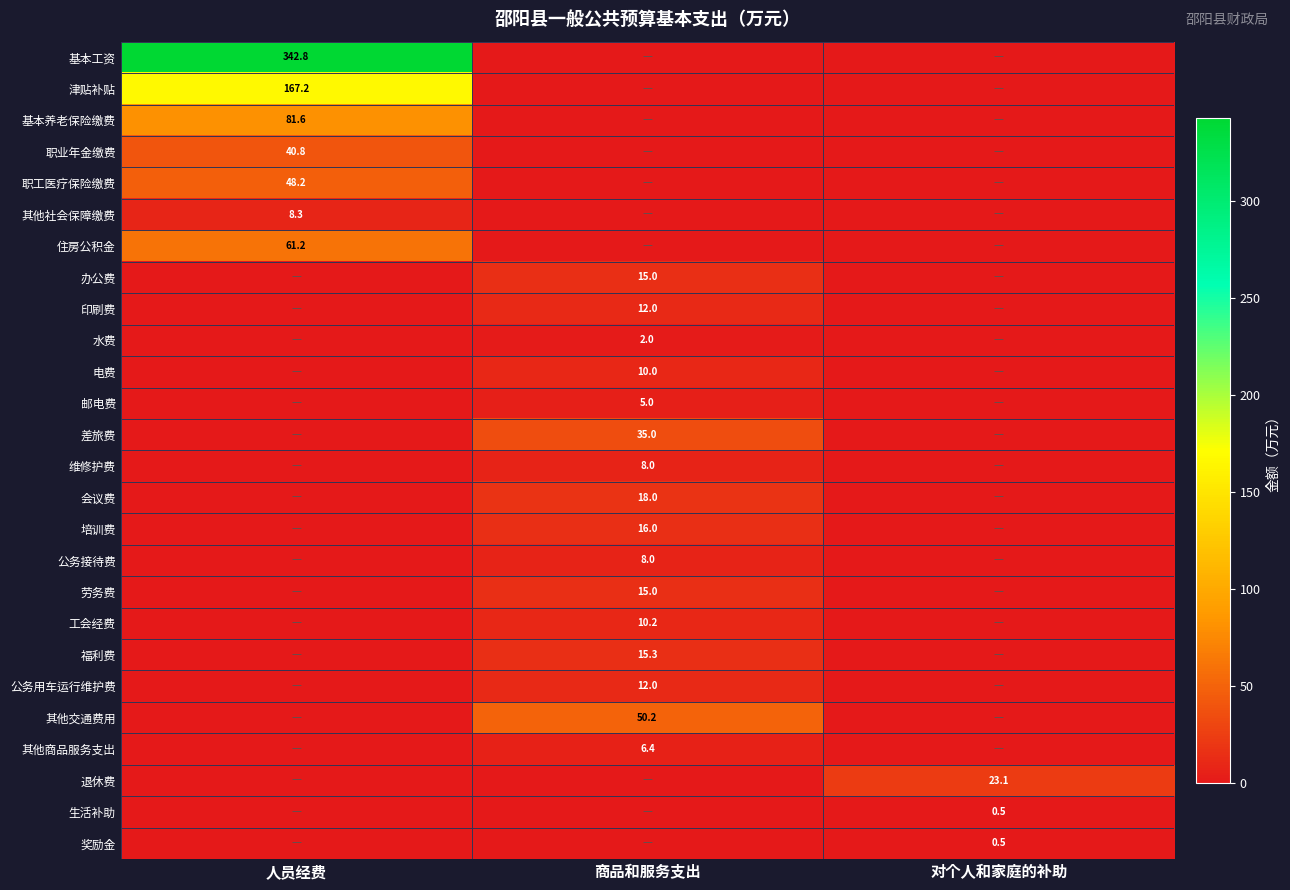

What is the difference between the highest and lowest values at 人员经费?

342.8